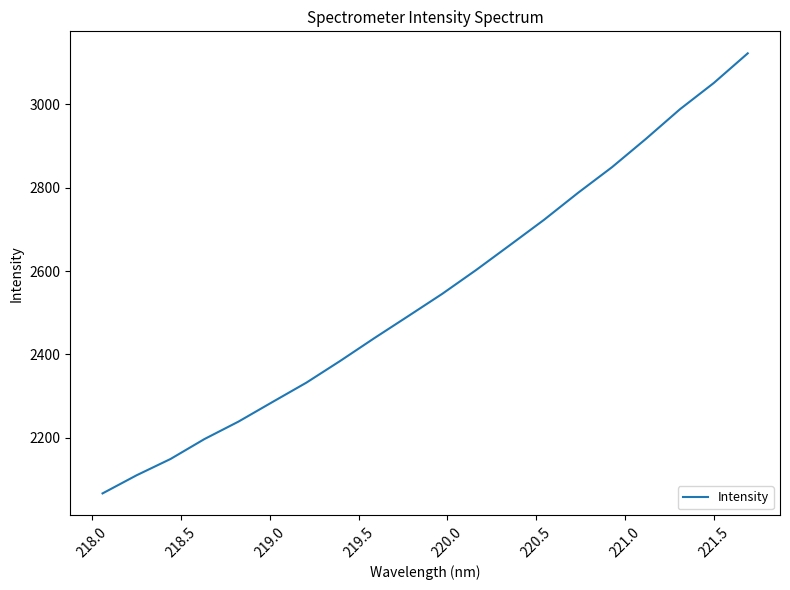

What is the greatest value displayed?

3122.6